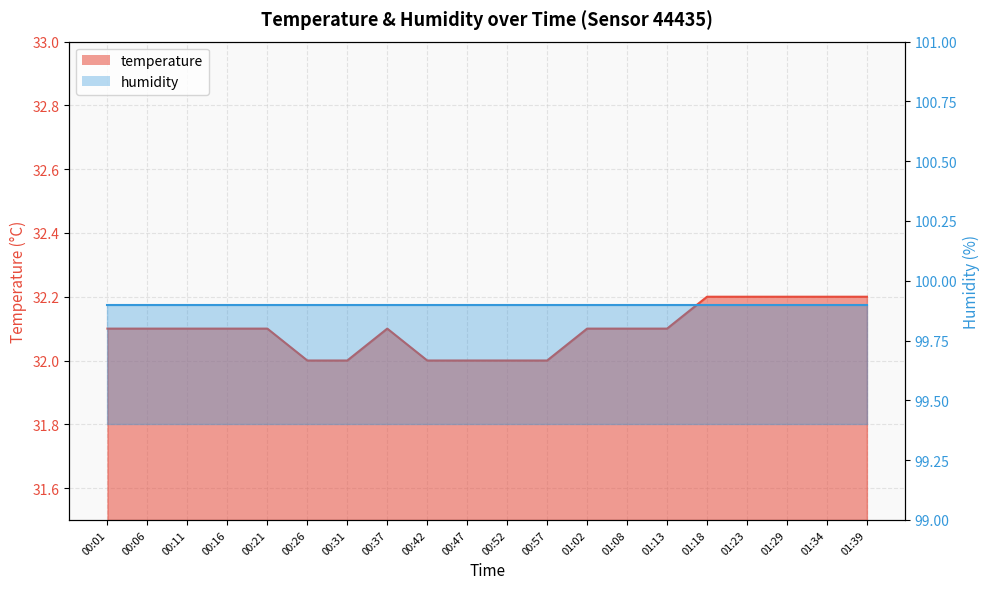

Which label corresponds to the largest value in the chart?

01:18